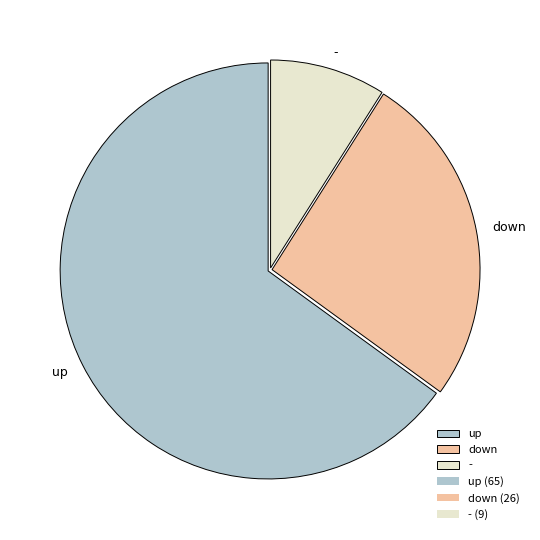

Count the number of slices in the pie.

3